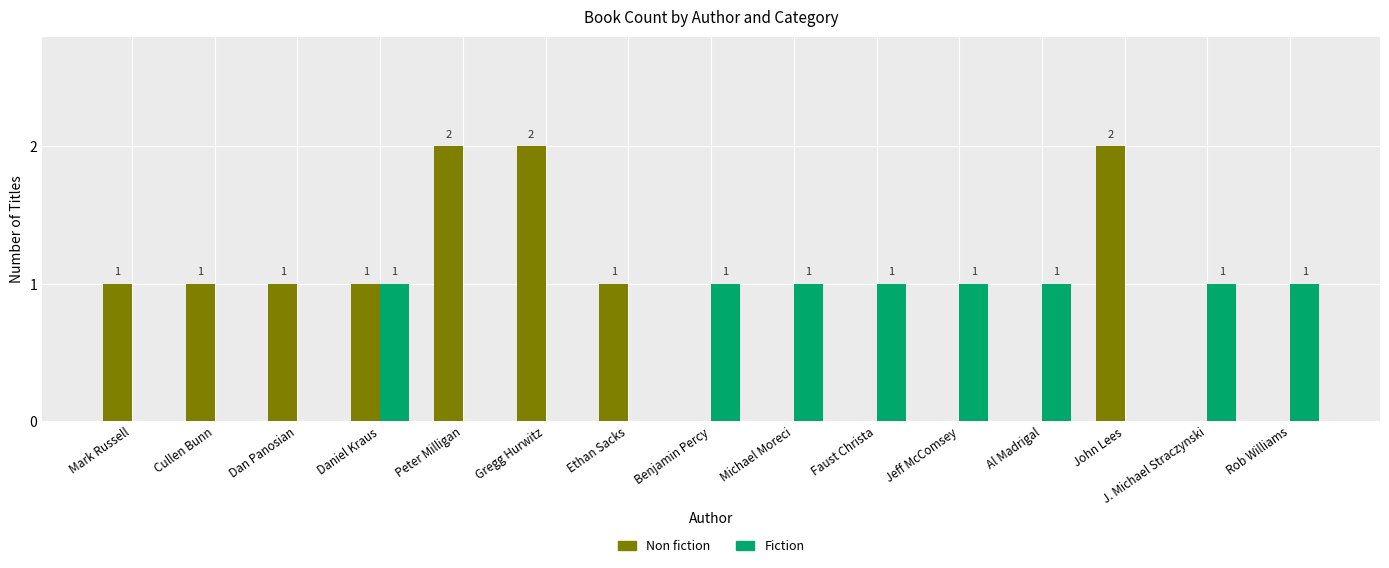

What are all the series names shown in the legend?

Non fiction, Fiction